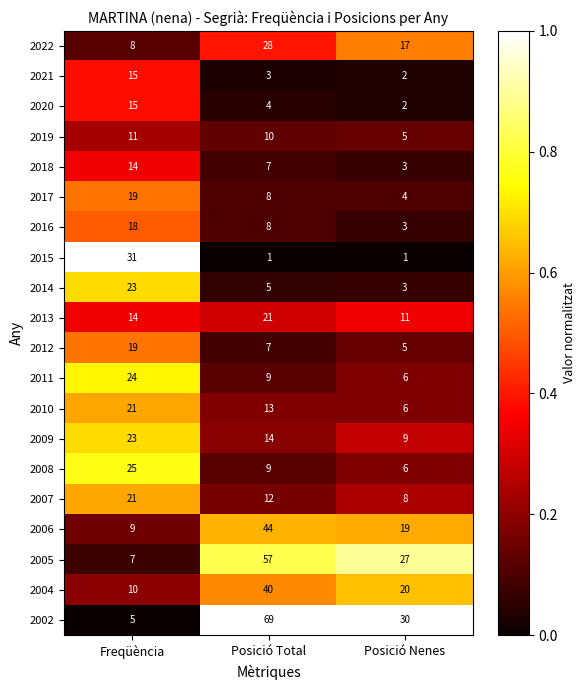

At which label does 2014 reach its peak?

Freqüència